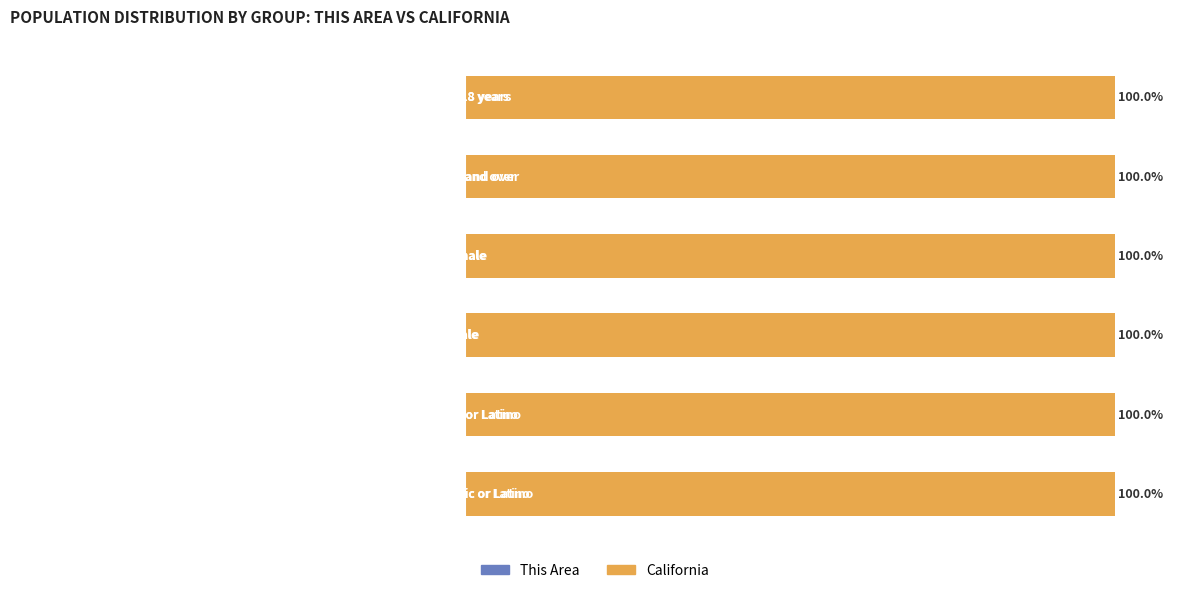

Rank the series by their maximum value, from highest to lowest.

California, This Area